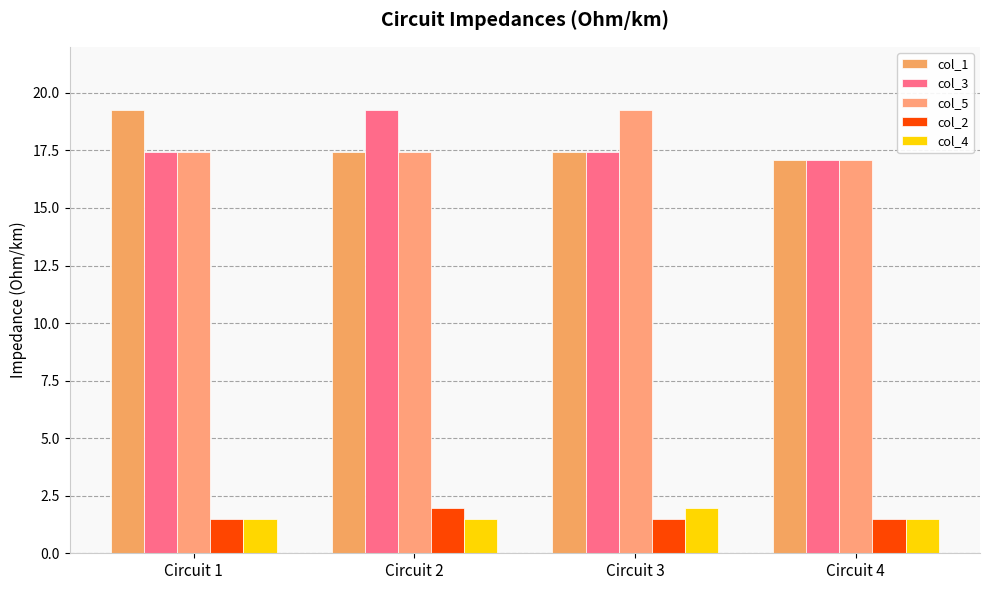

Does the chart contain any negative values?

No